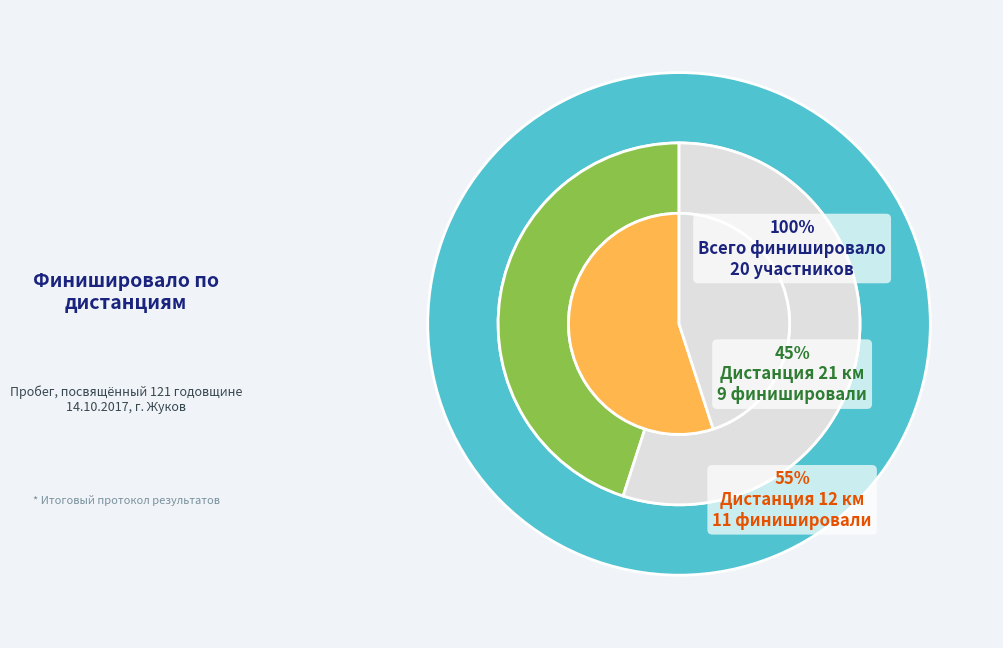

How much of the chart is everything except 21 км?

55.0%